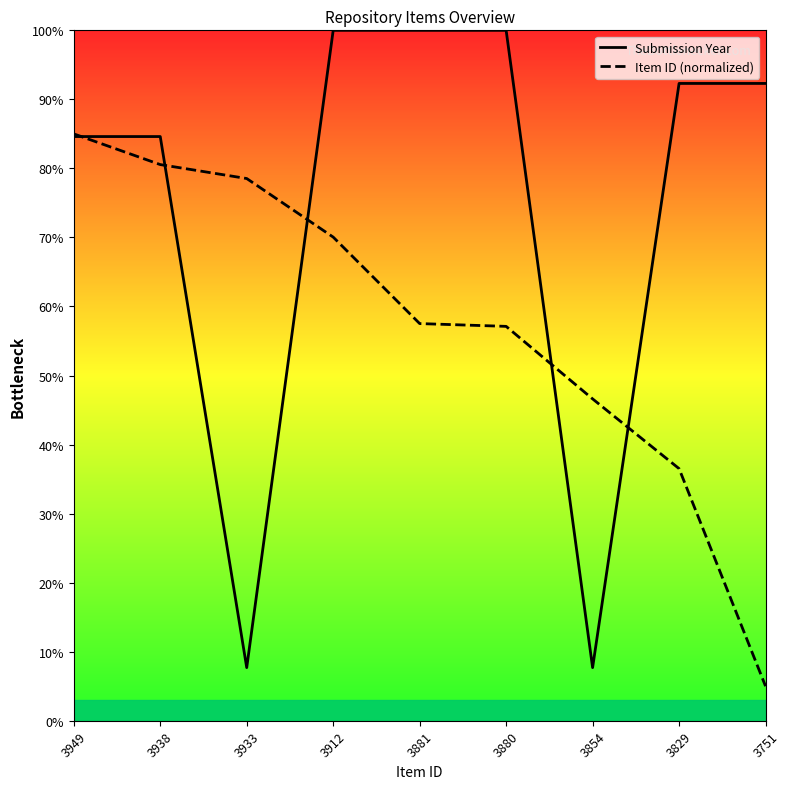

Does the chart have visible grid lines?

No